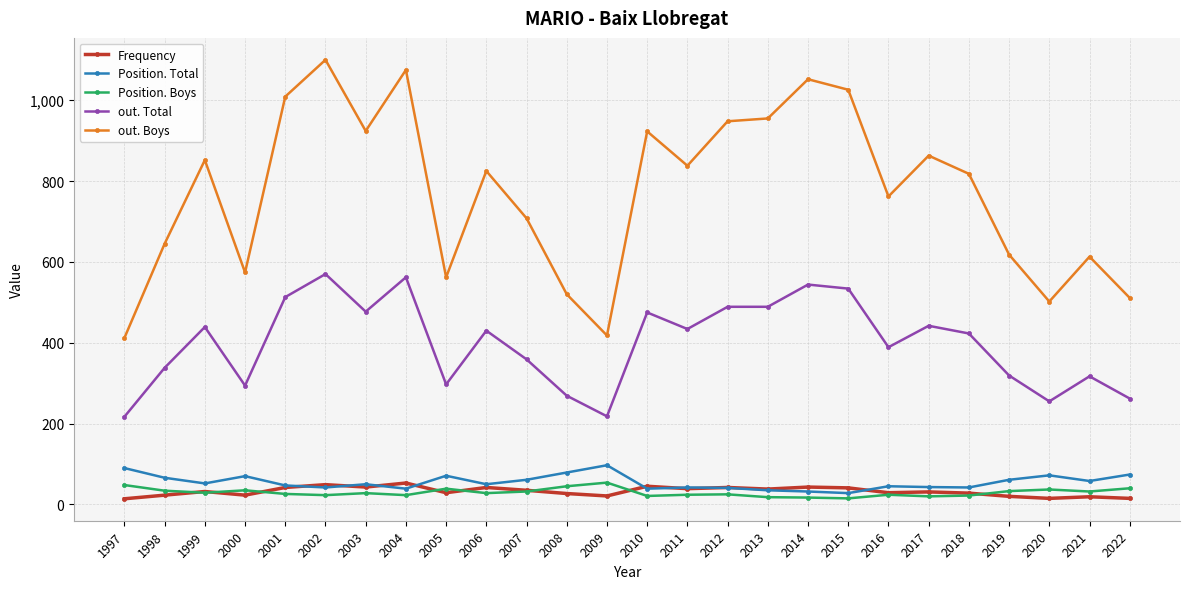

What is the value of the Position. Total point at the 16th from the left?

41